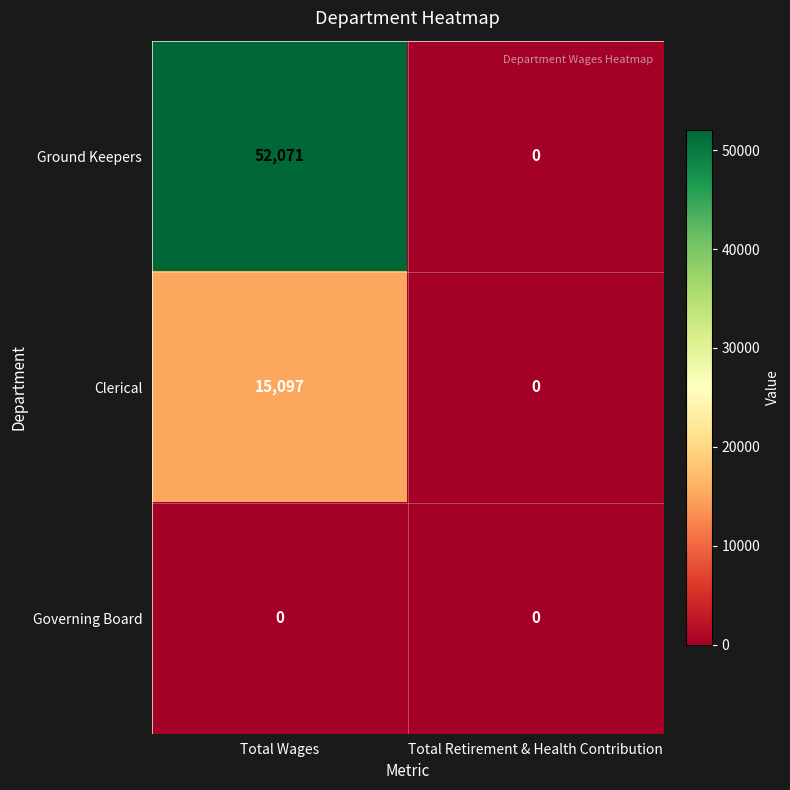

What is the difference between the highest and lowest values at Total Wages?

52071